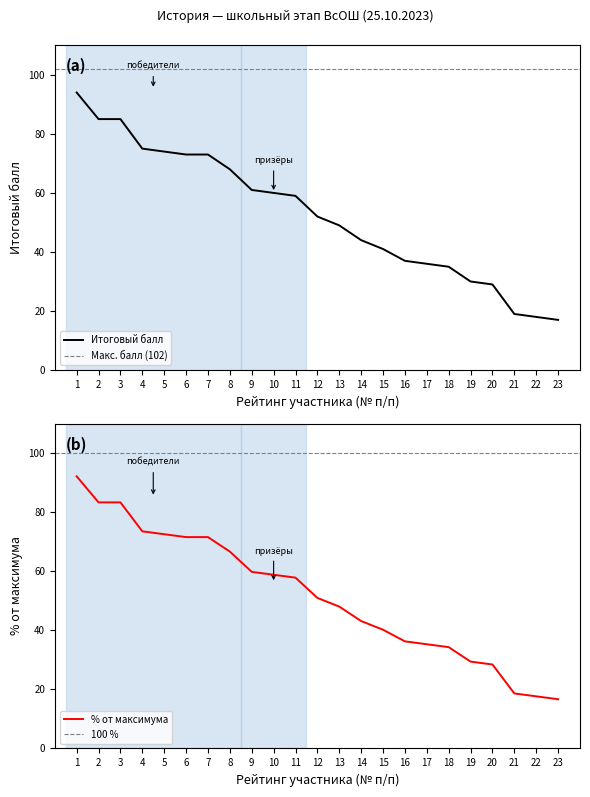

What is the difference between the maximum and second lowest values in the Итоговый балл series?

76